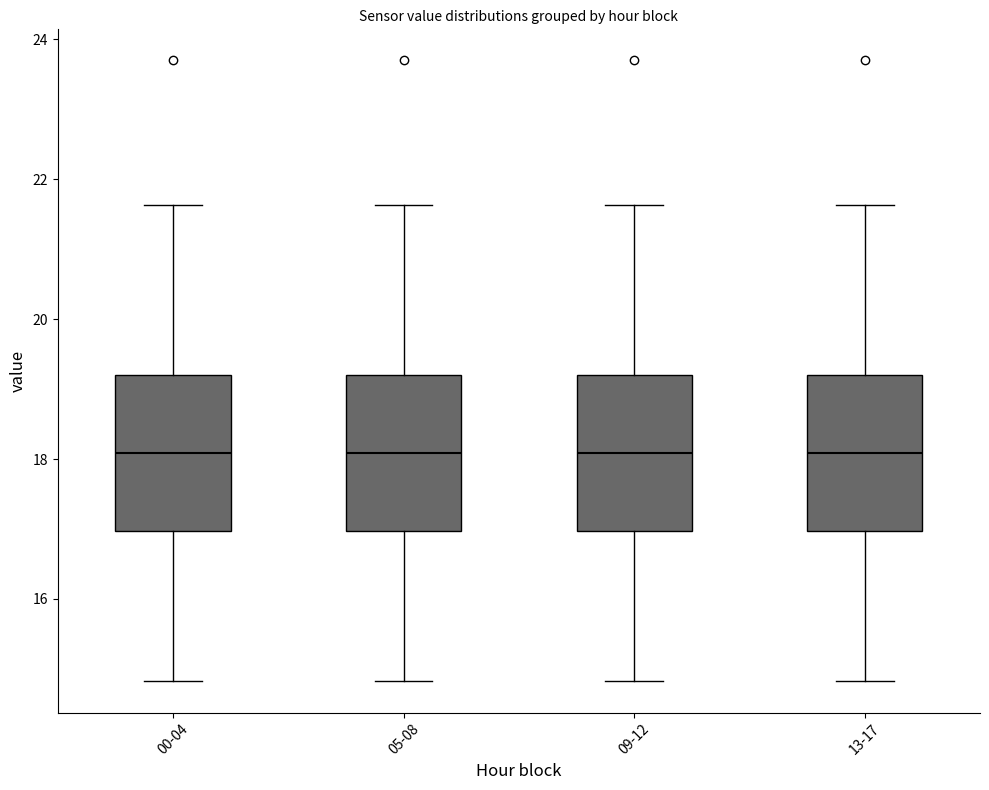

Reading left to right, transcribe this box plot: for each box, give where its median line is, the range the box spans, and where its two whiskers end, as read against the y-axis. The values are not printed on the chart, so give them approximately, as read against the axis.

00-04: median 18.0, box 17.0 to 19.2, whiskers 14.8 to 21.6
05-08: median 18.0, box 17.0 to 19.2, whiskers 14.8 to 21.6
09-12: median 18.0, box 17.0 to 19.2, whiskers 14.8 to 21.6
13-17: median 18.0, box 17.0 to 19.2, whiskers 14.8 to 21.6